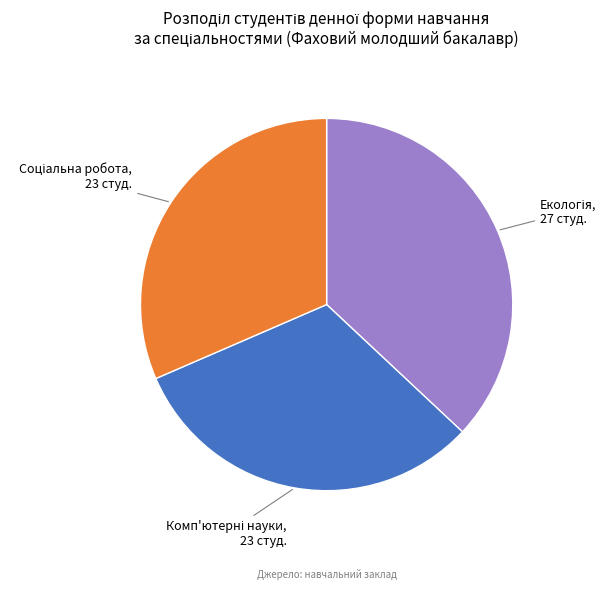

Is there any slice that represents more than half of the pie?

No